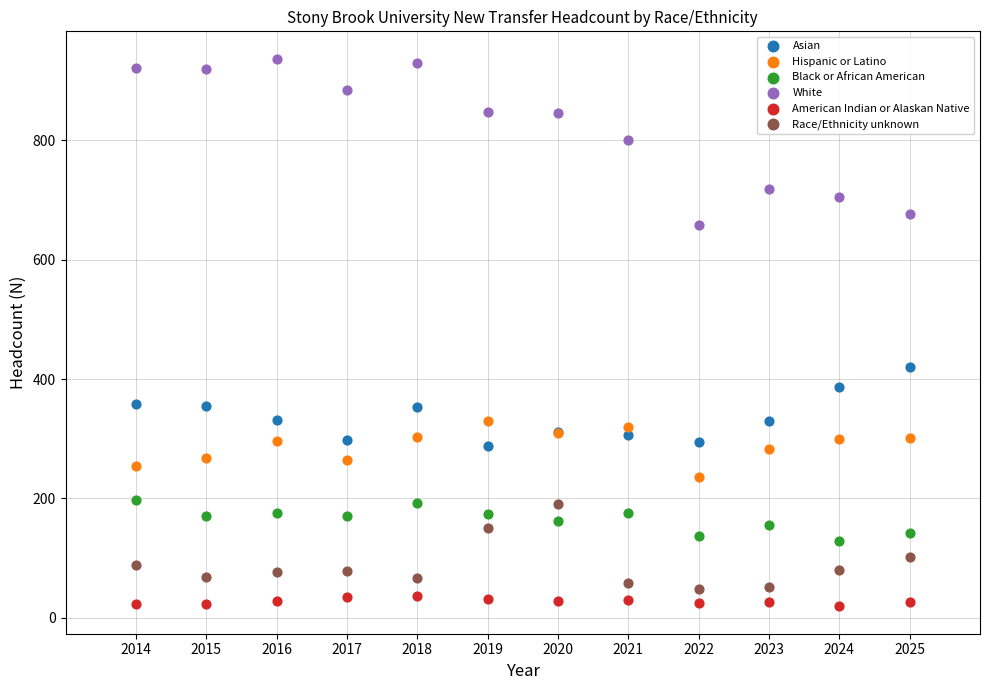

What are all the series names shown in the legend?

Asian, Hispanic or Latino, Black or African American, White, American Indian or Alaskan Native, Race/Ethnicity unknown